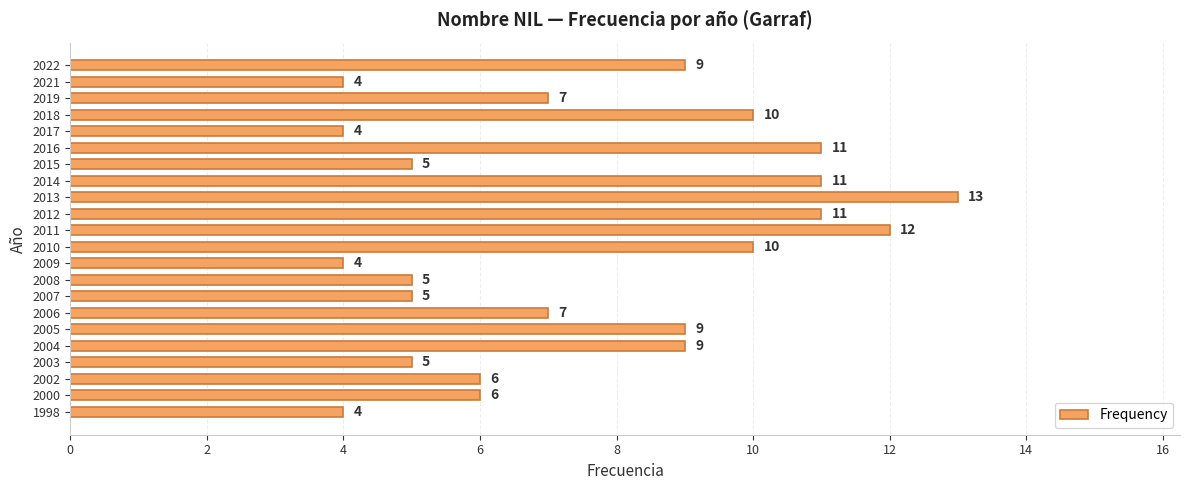

What is the sum of all values?

167